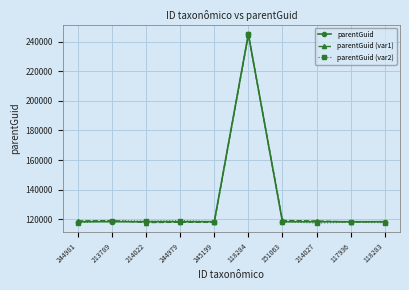

Is it true that parentGuid (var2) equals 118259.7 at 151063?

True